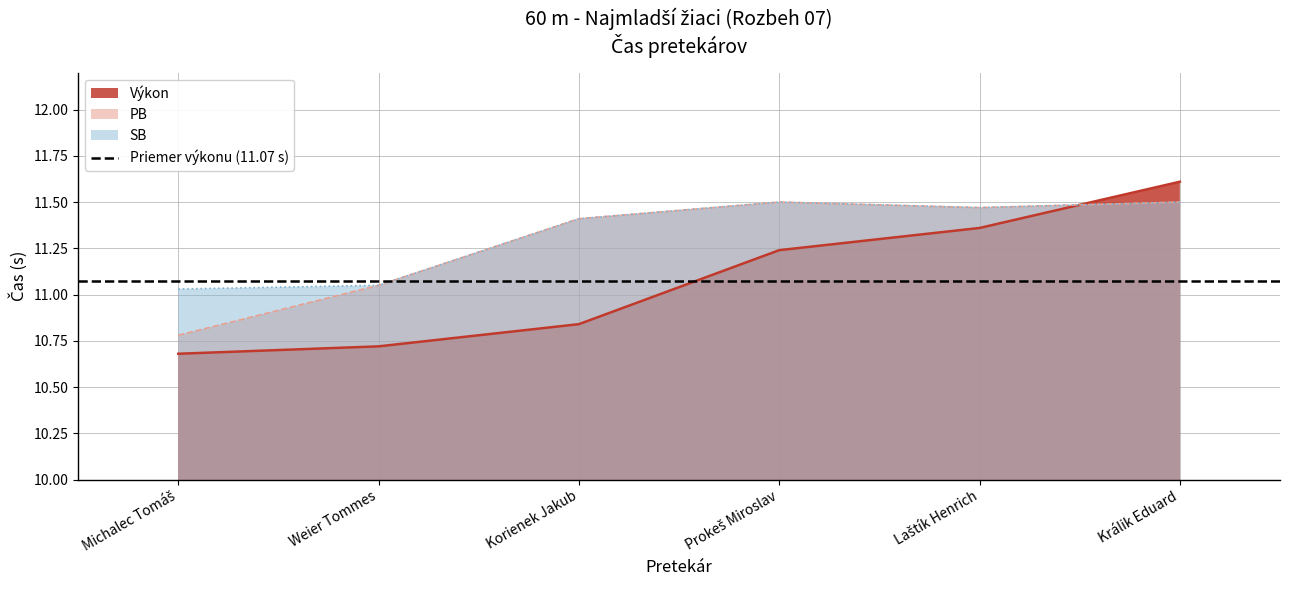

True or false: PB and Výkon cross at least once.

True